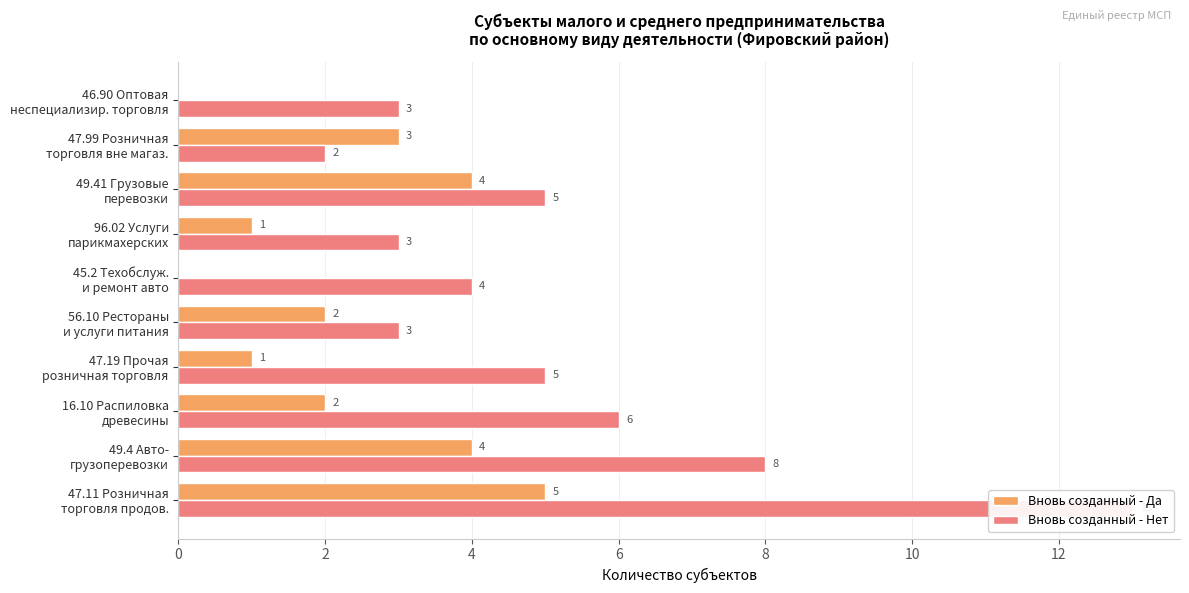

What are all the series names shown in the legend?

Вновь созданный - Да, Вновь созданный - Нет